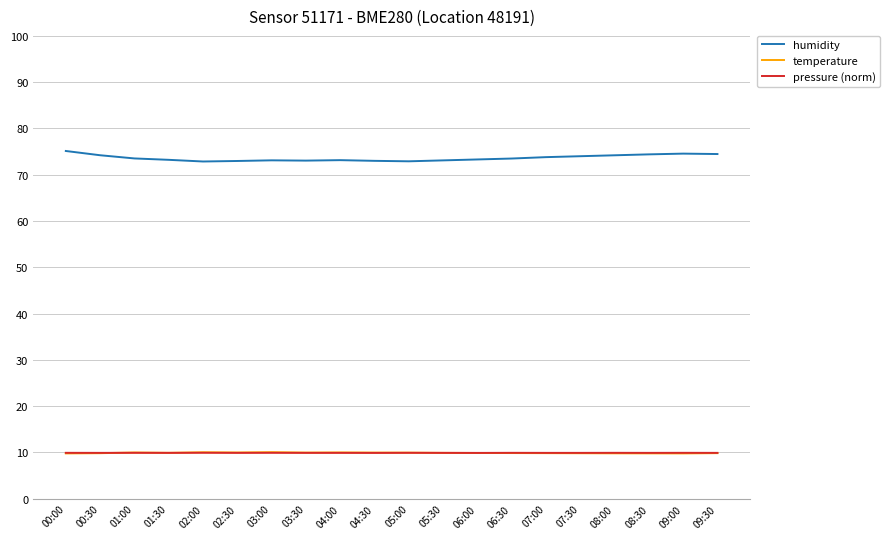

The value of humidity at 06:30 is 106.8. True or false?

False